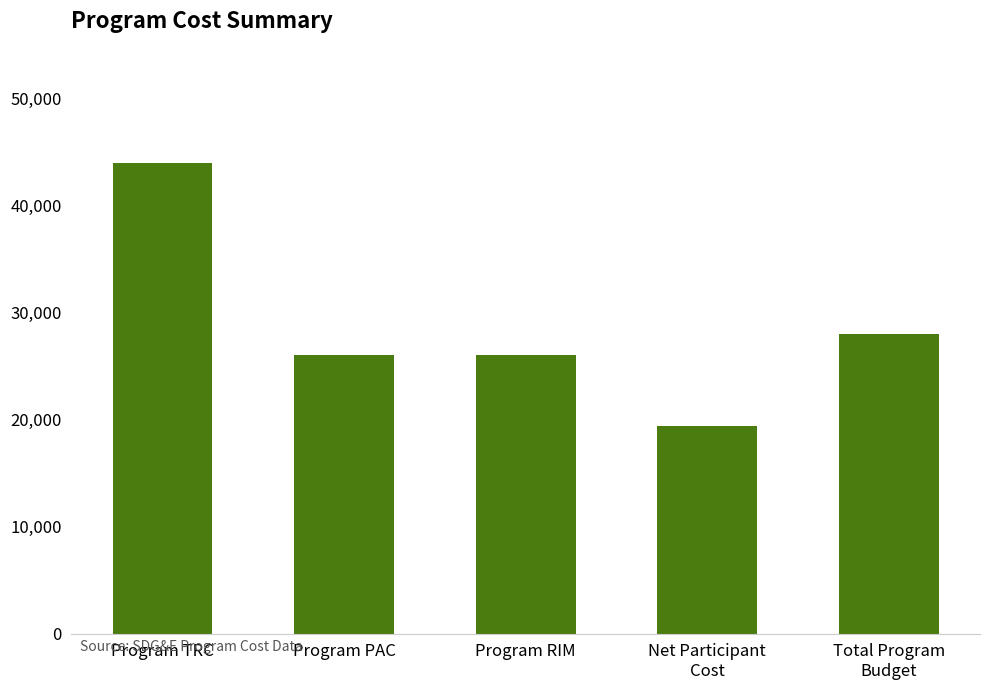

Which has a higher value, Net Participant
Cost or Total Program
Budget?

Total Program
Budget